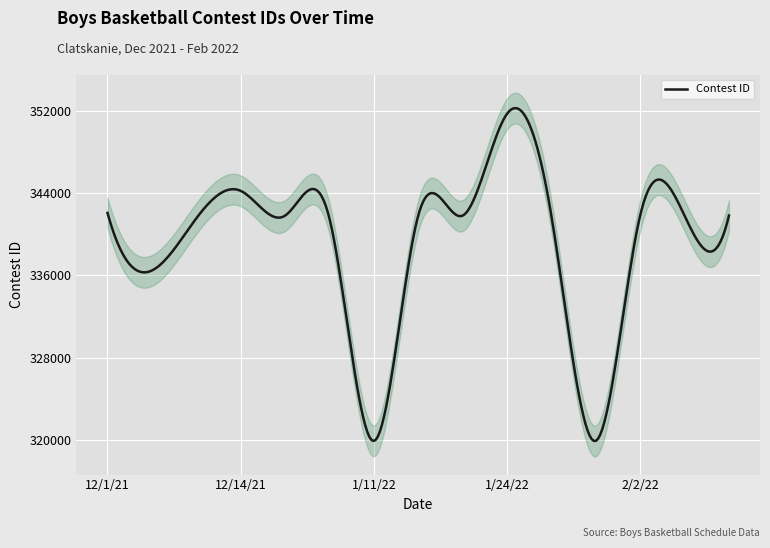

Between 1/14/22 and 2/11/22, which is larger?

2/11/22